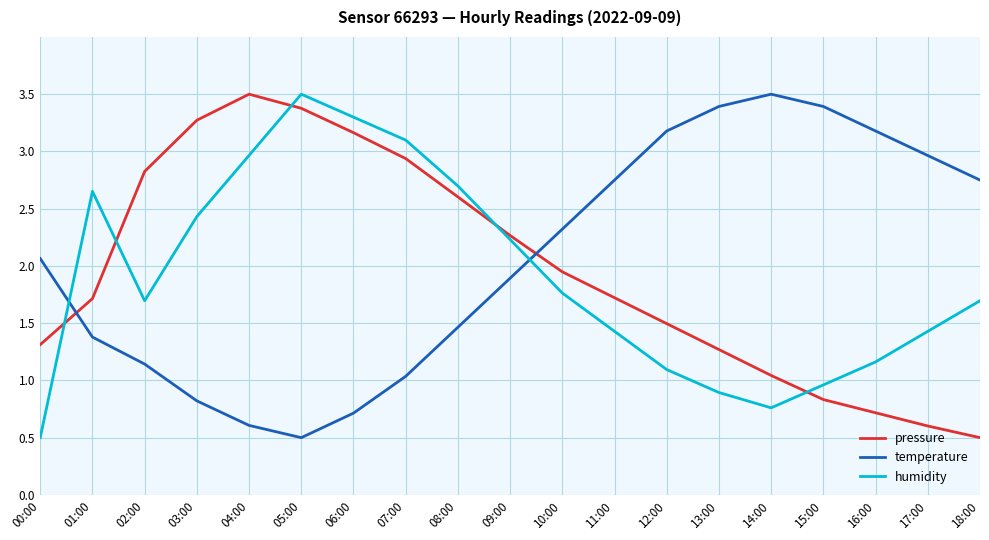

What is the difference between the temperature values at 14:00 and 07:00?

2.5